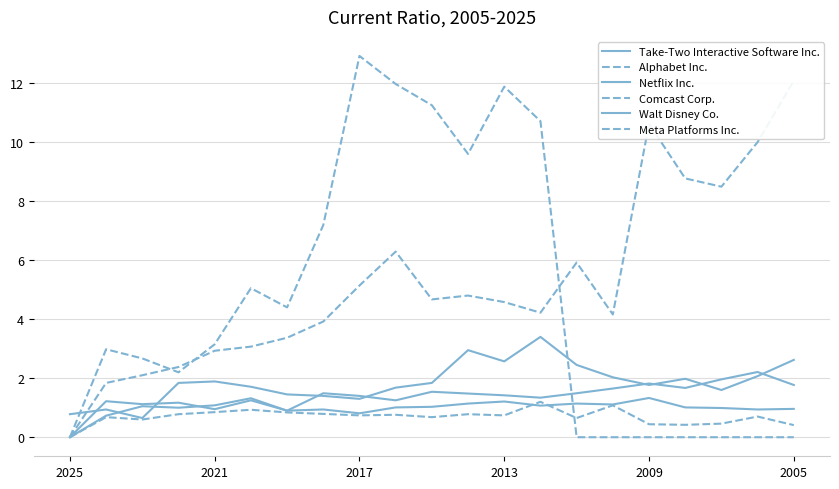

True or false: Netflix Inc. has a value of 1.8 at 2005.

True